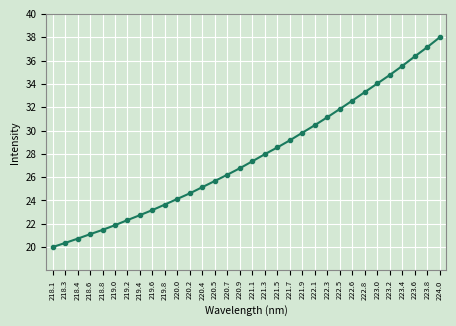

Approximately how many times larger is the value at 219.0 compared to 220.7?

0.8